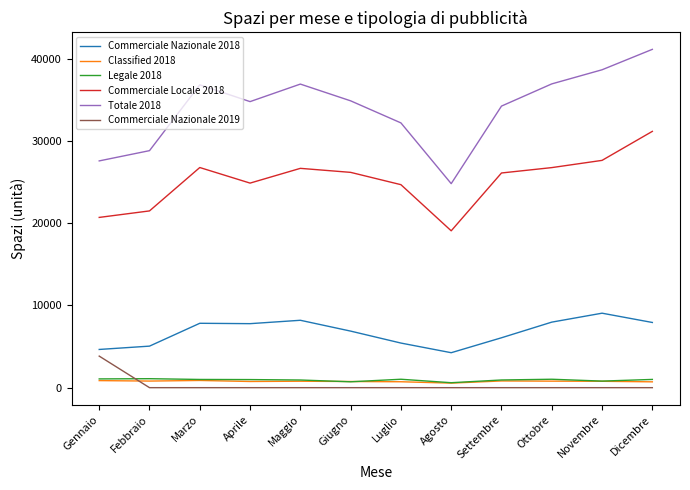

Which series has the widest spread of values?

Totale 2018